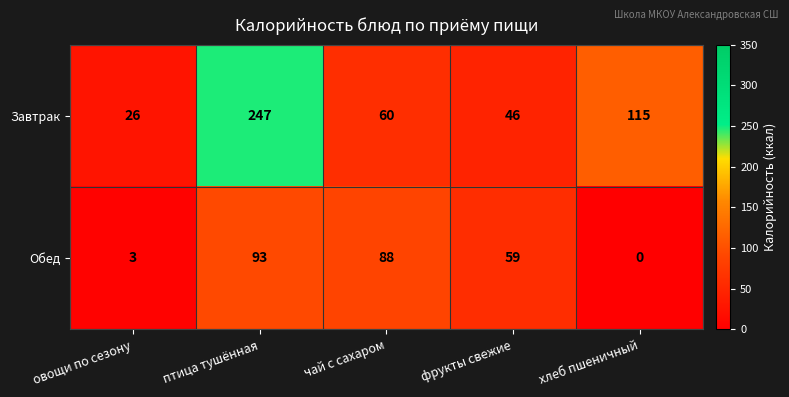

At how many categories does at least one series exceed 119?

1